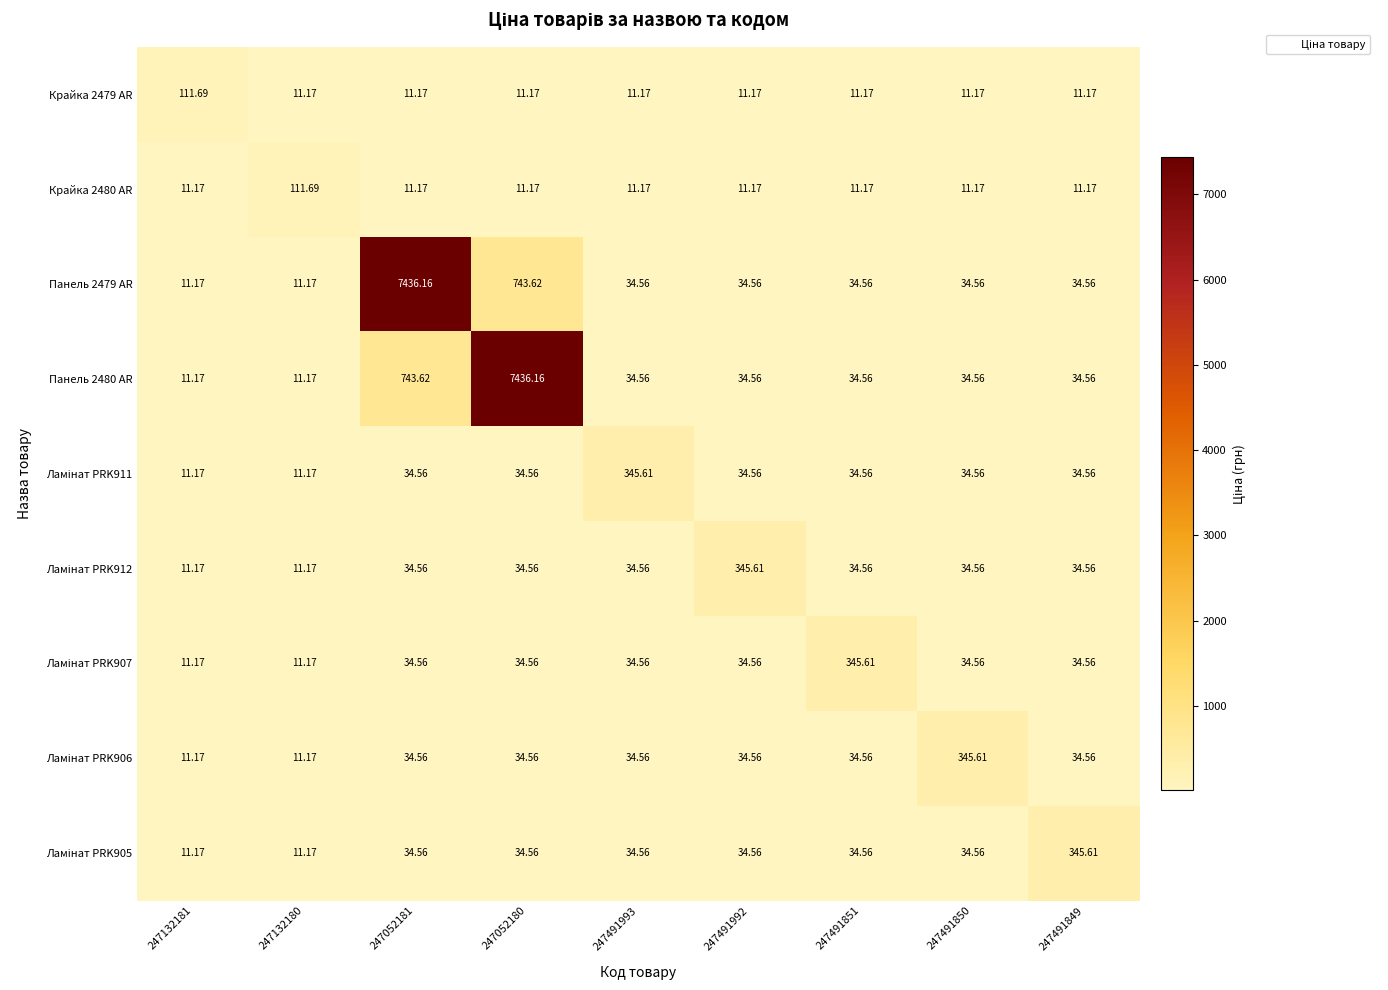

Is the value of Крайка 2479 AR at 247491992 greater than the value of Панель 2480 AR at 247491993?

No